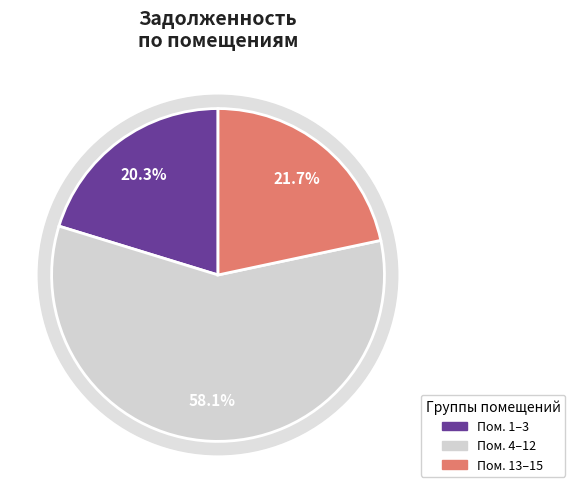

Combined, do 12 and 6 account for over 50%?

No